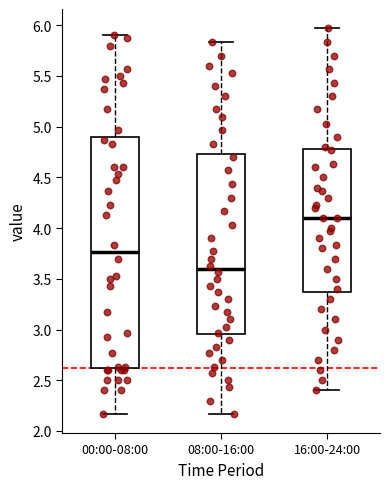

Reading left to right, read every box against the y-axis: the position of its median line, the range the box covers, and the ends of its whiskers. The values are not printed on the chart, so give them approximately, as read against the axis.

00:00-08:00: median 3.75, box 2.60 to 4.90, whiskers 2.15 to 5.90
08:00-16:00: median 3.60, box 2.95 to 4.75, whiskers 2.15 to 5.85
16:00-24:00: median 4.10, box 3.40 to 4.80, whiskers 2.40 to 5.95